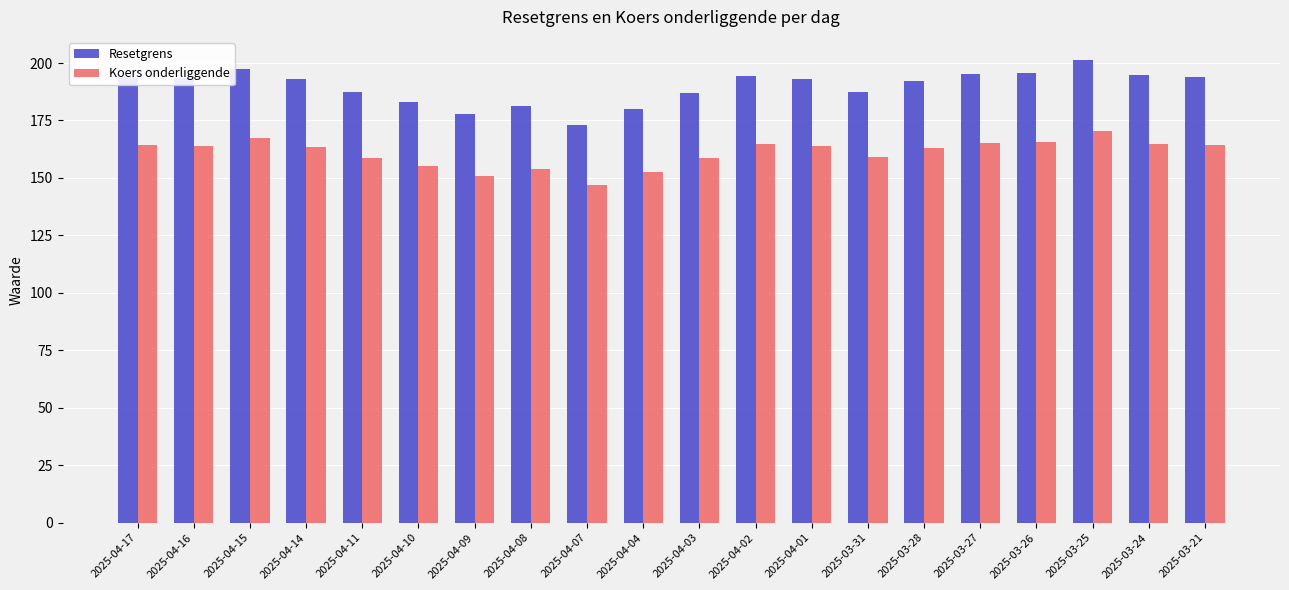

How many groups of bars are there?

20